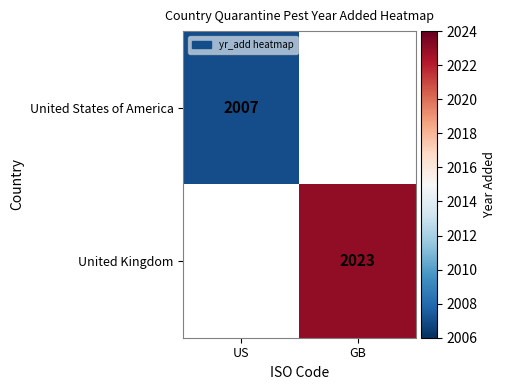

How many distinct data groups are displayed?

2